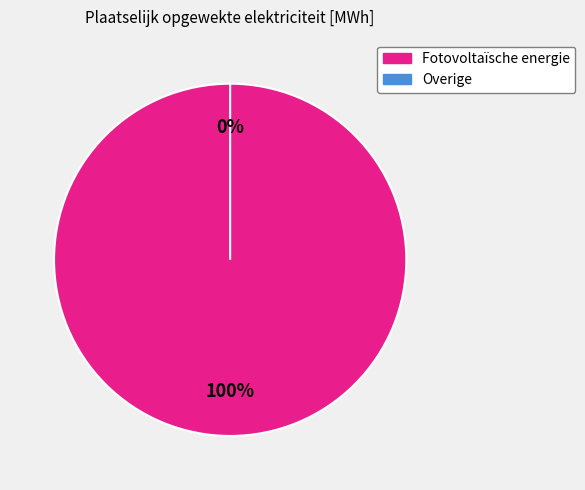

How many segments does this pie chart have?

2